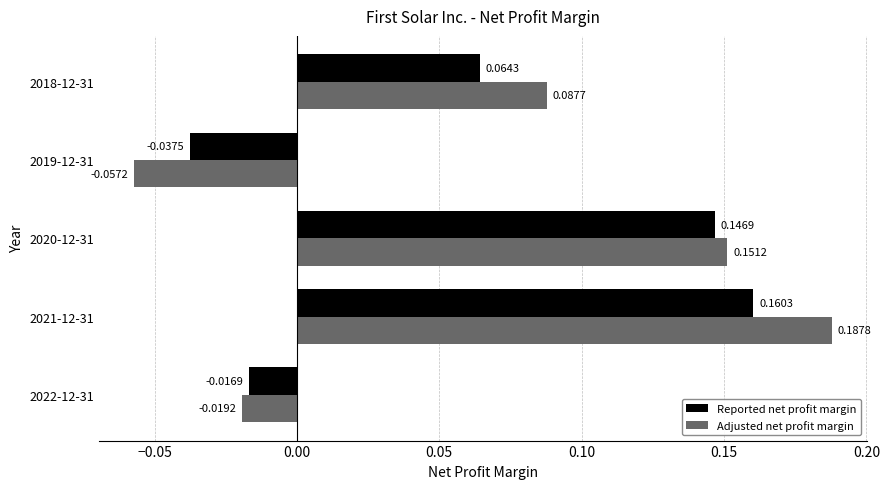

Which series changed the most between 2020-12-31 and 2019-12-31?

Adjusted net profit margin